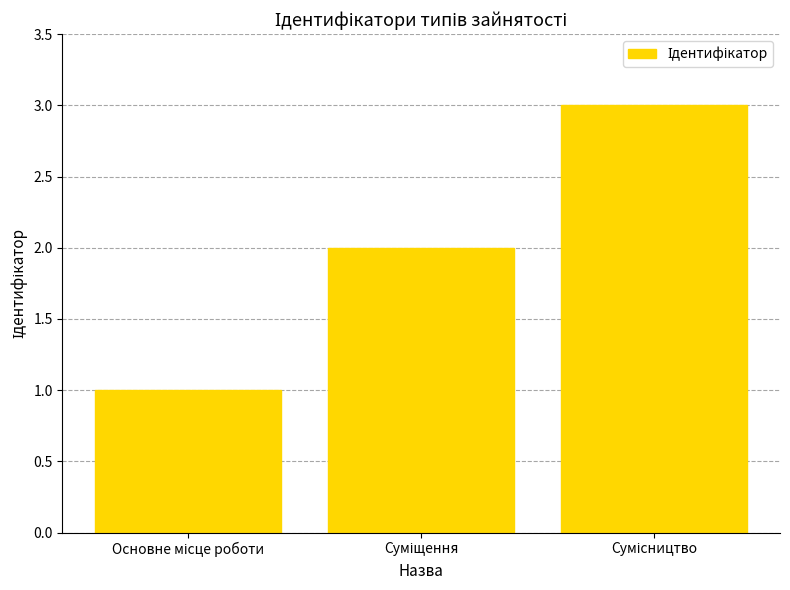

What is the maximum value shown in the chart?

3